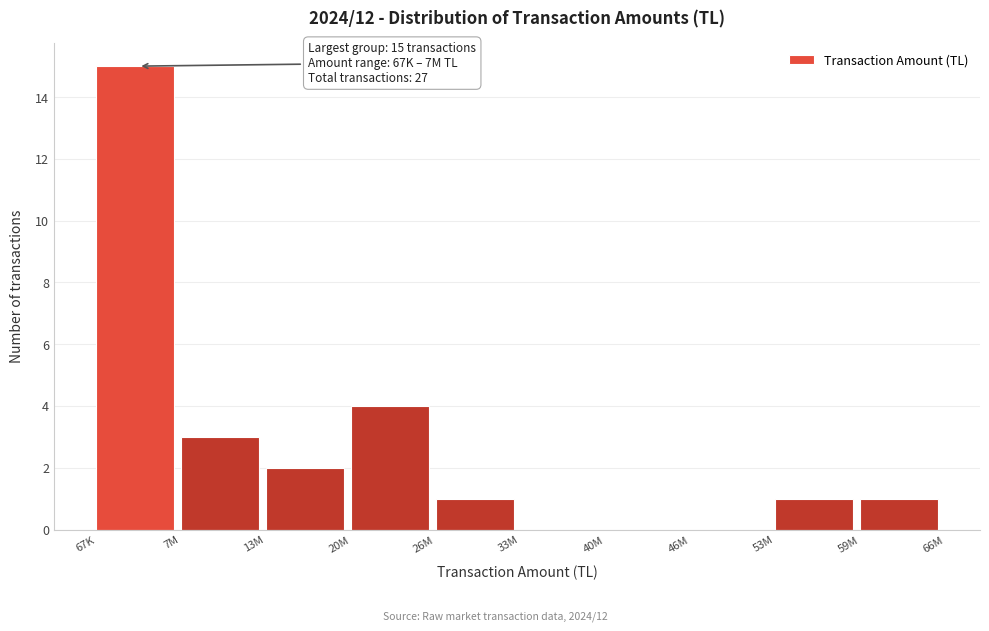

Reading left to right, extract all data points from this chart.

67K=15	7M=3	13M=2	20M=4	26M=1	33M=0	40M=0	46M=0	53M=1	59M=1